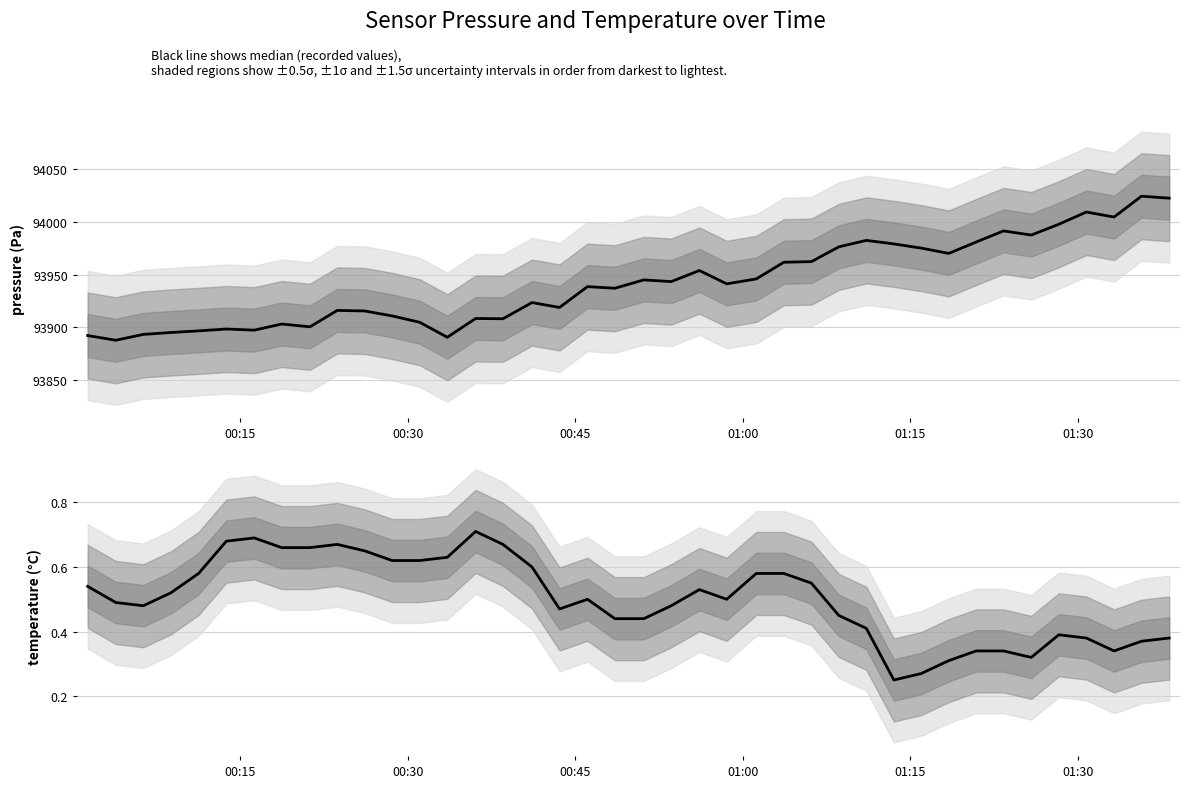

Which series has the largest total across all categories?

pressure